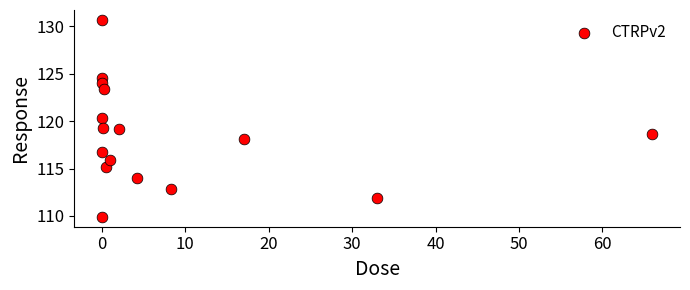

What Y value in the scatter plot is closest to 120?

120.3